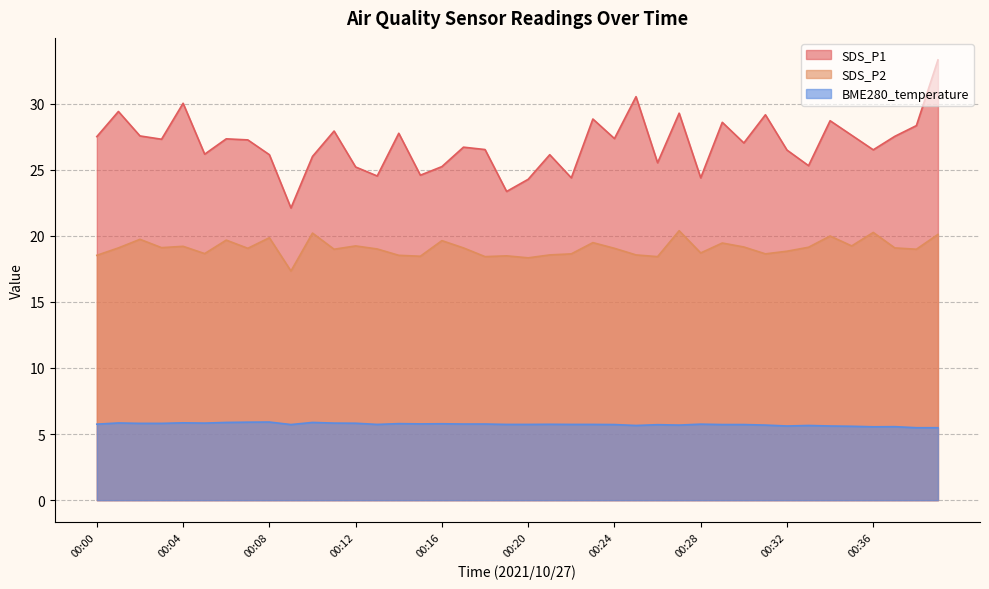

List the series in order of their peak value, highest first.

SDS_P1, SDS_P2, BME280_temperature